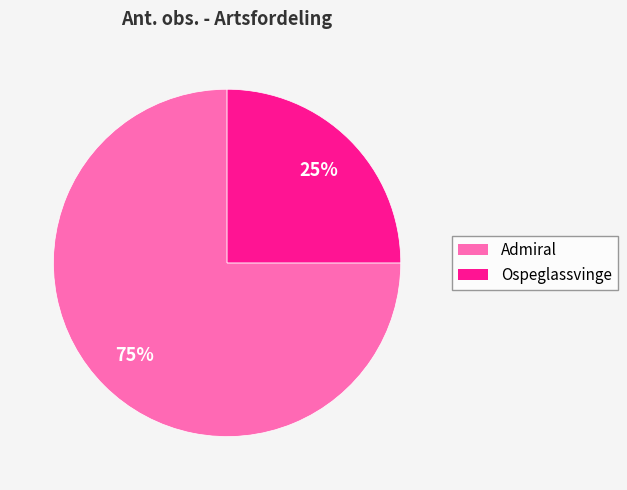

Do Ospeglassvinge and Admiral together represent more than half of the pie?

Yes